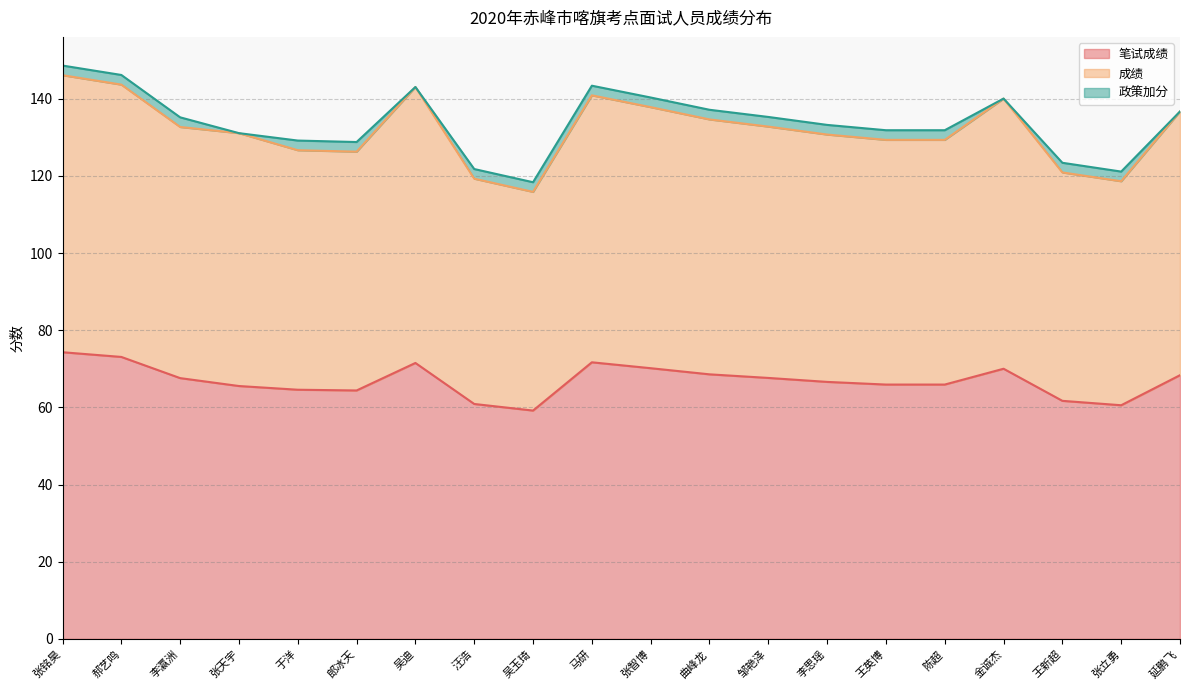

What position from the right is 延鹏飞?

1